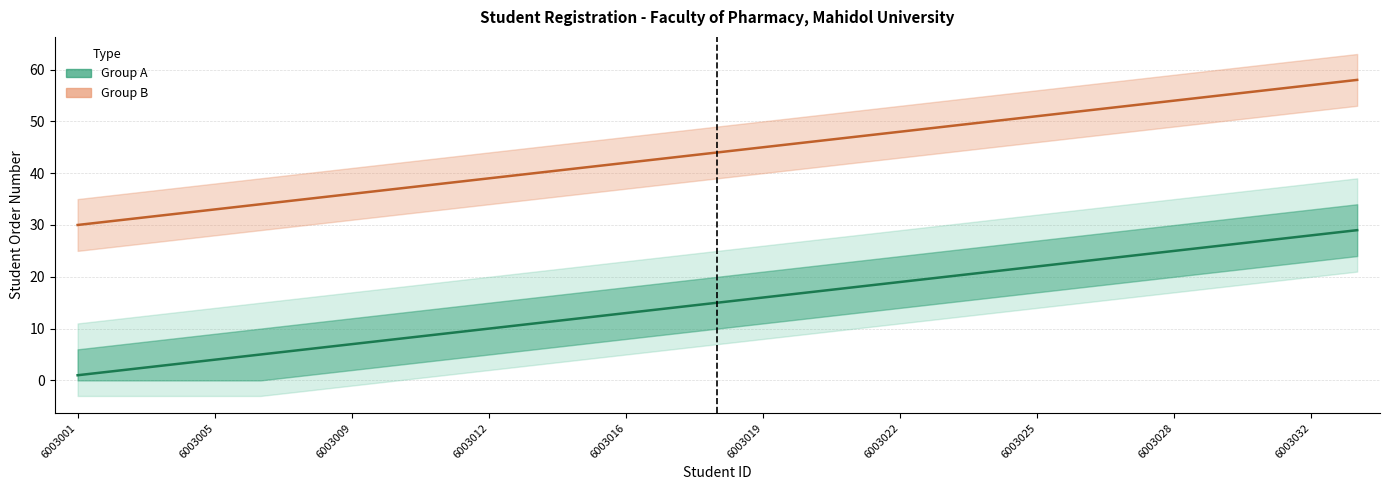

Between 16 and 25, which series saw the biggest shift?

Group A